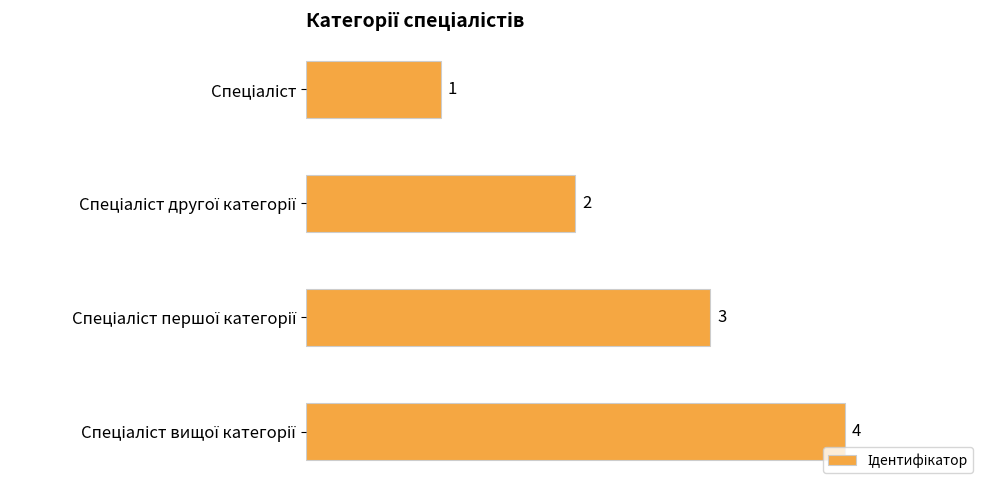

Count the values in the range 2 to 4.

3